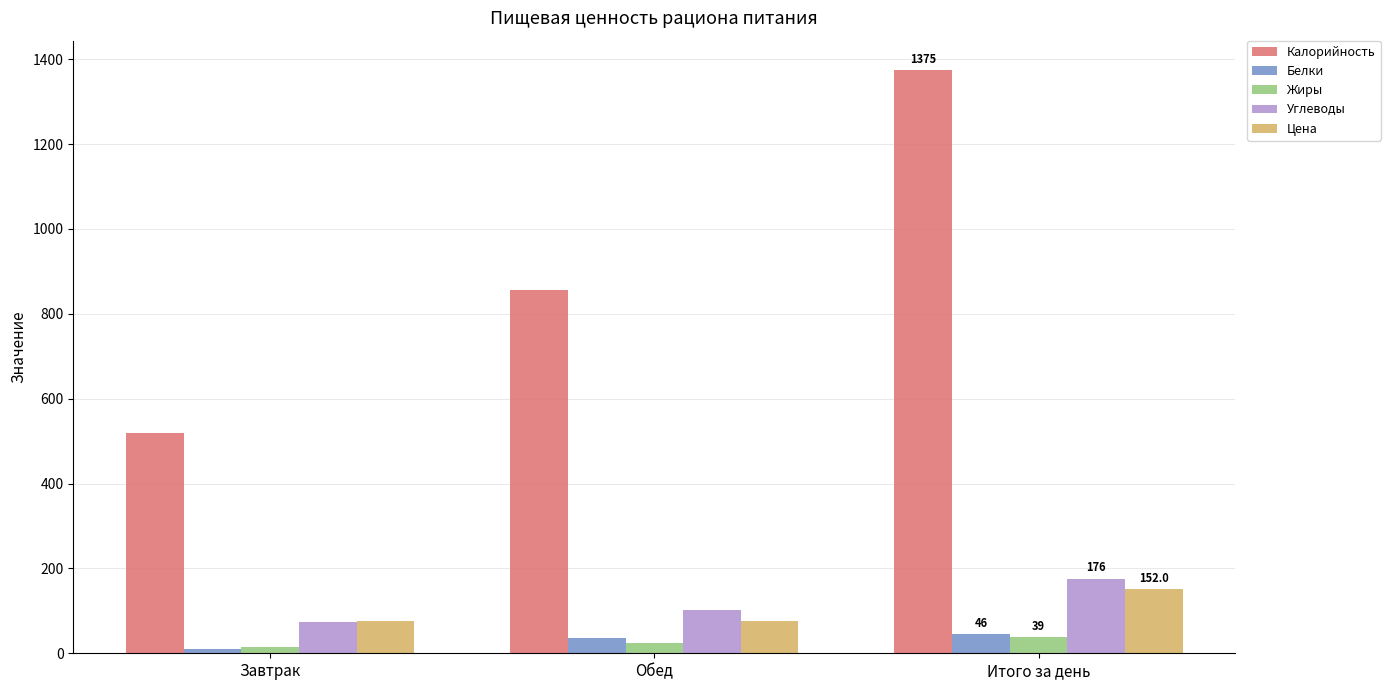

How many groups of bars are there?

3